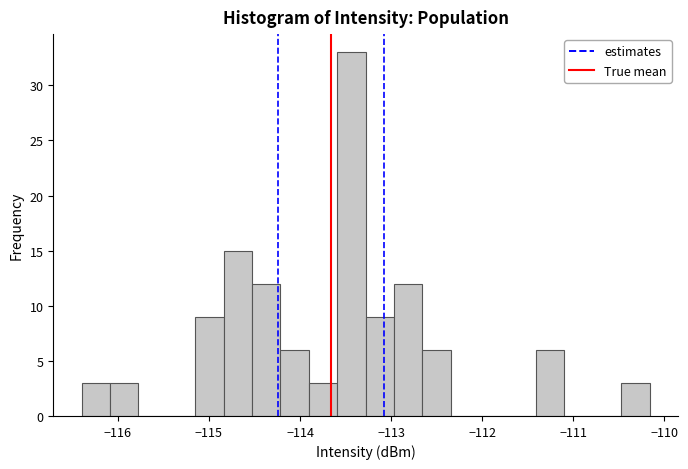

Read against the x-axis, roughly where is the centre of the tallest bar?

-113.4